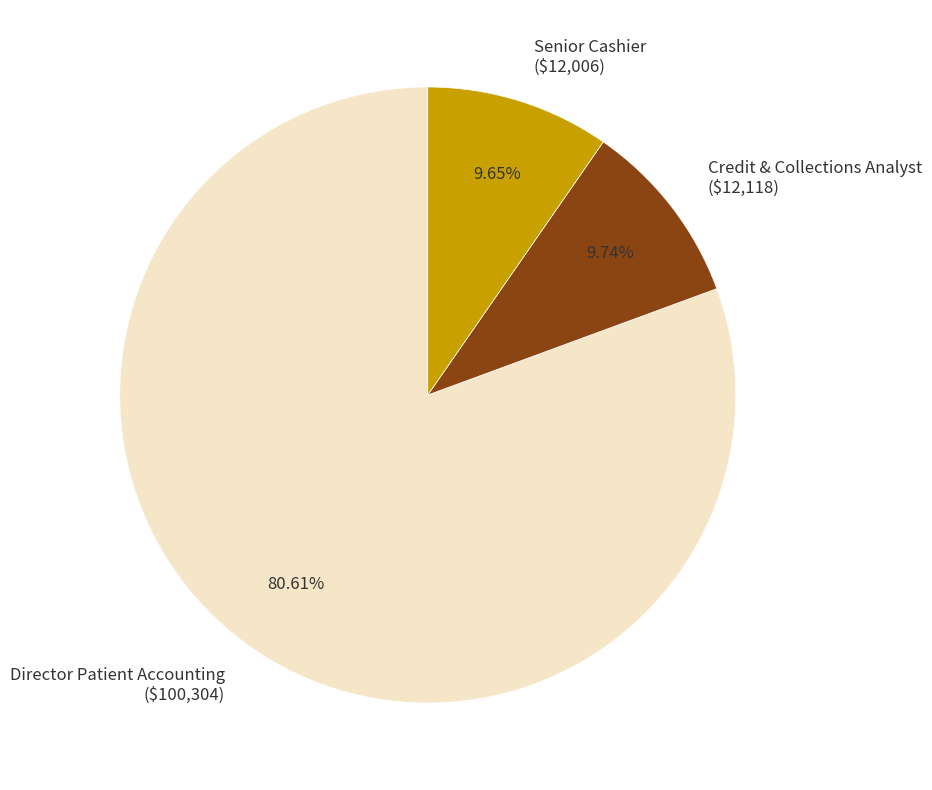

Is there any slice that represents more than half of the pie?

Yes